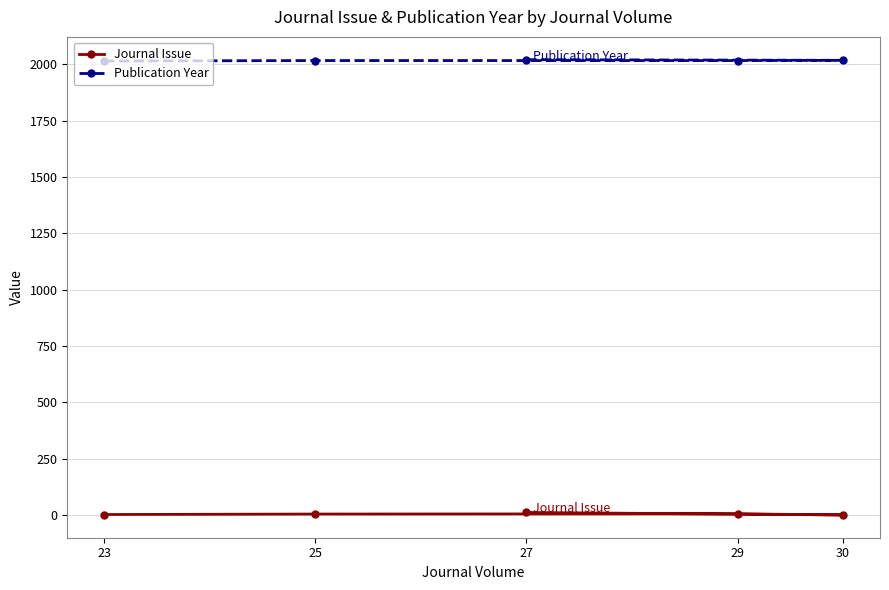

What is the greatest value displayed?

2020